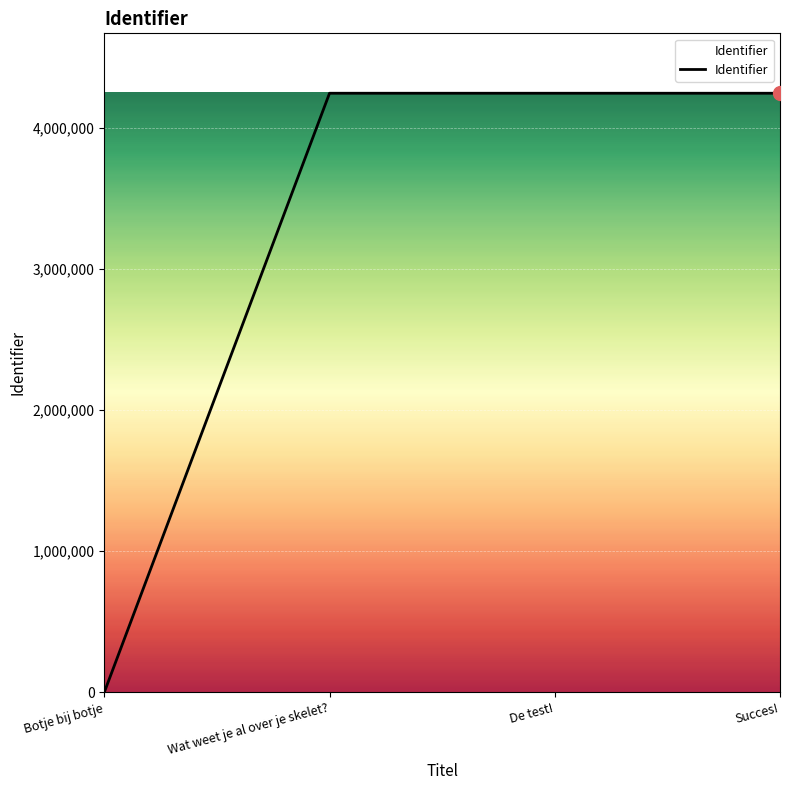

What is the difference between the maximum and minimum values?

4245485